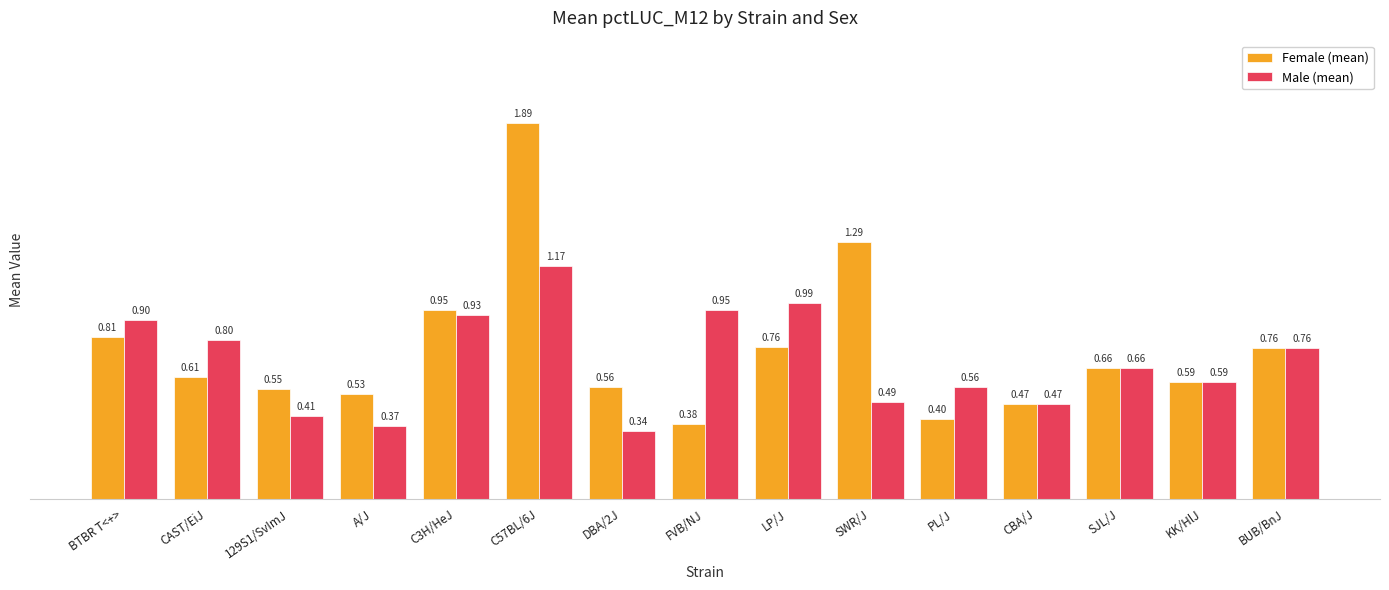

List the series in order of their peak value, lowest first.

Male (mean), Female (mean)